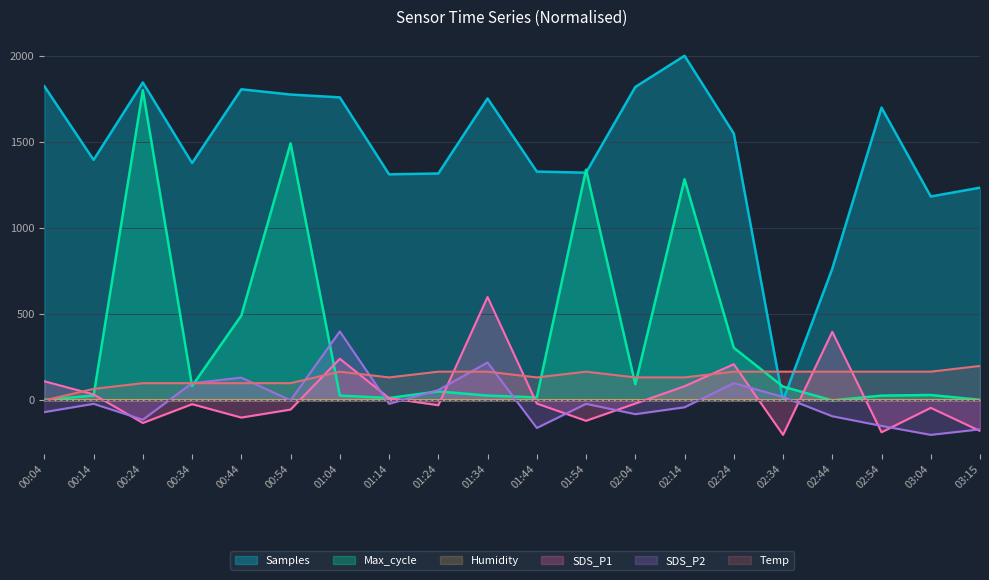

How many values in Max_cycle are above zero?

19